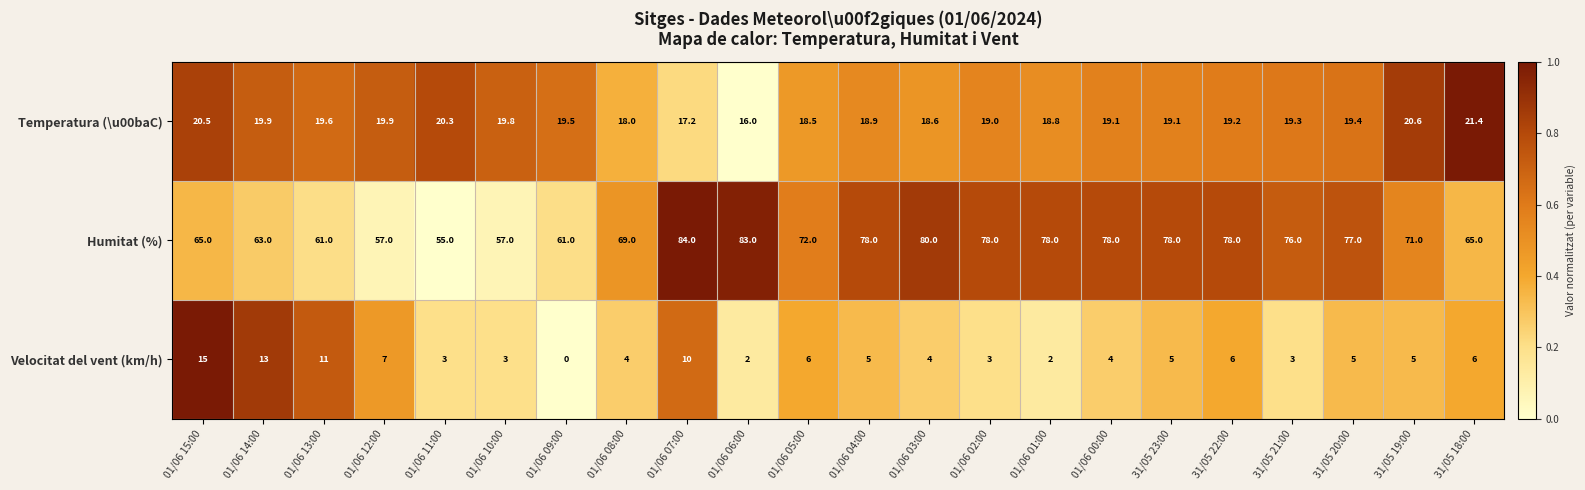

At which category does the chart reach its peak across all series?

01/06 07:00